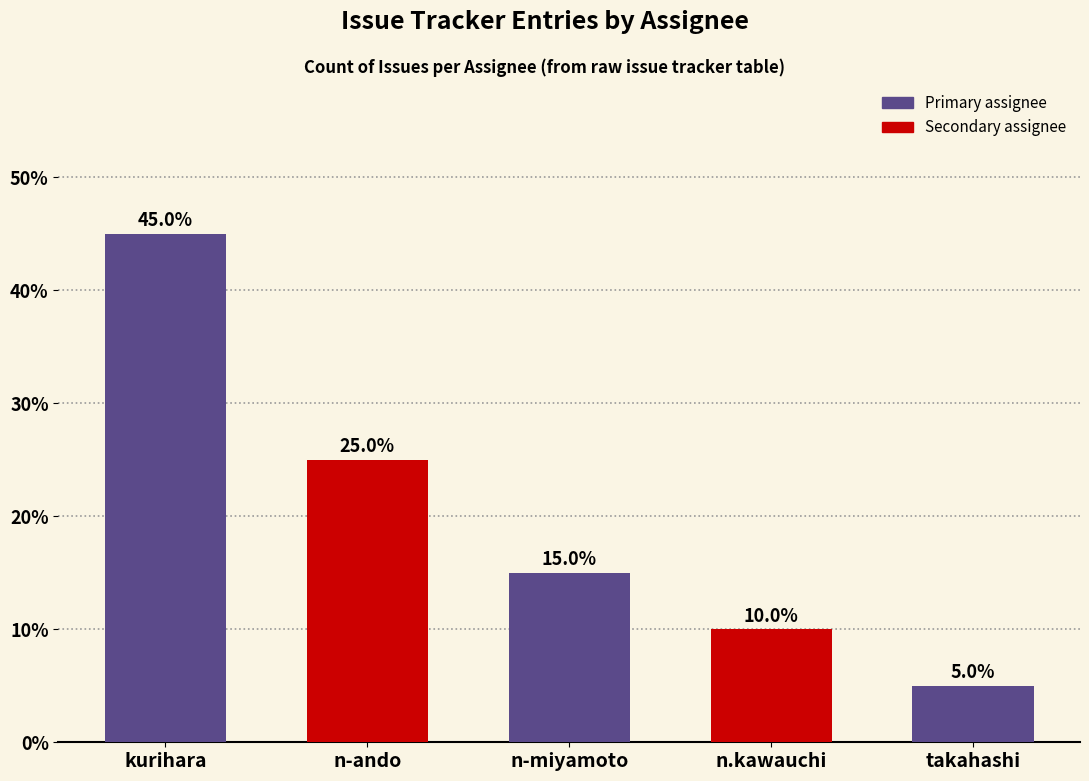

What is the smallest value displayed?

5